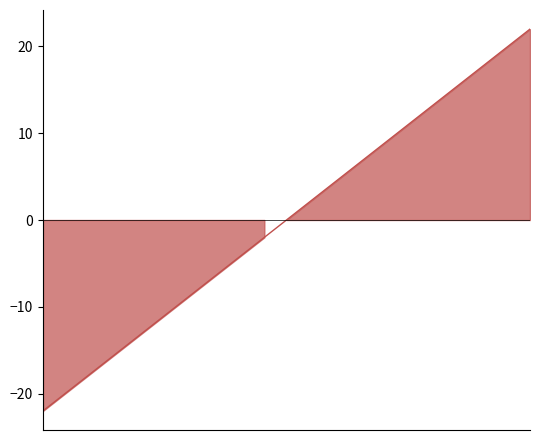

Read the Raw Score value at Bearden Middle School, to the nearest 5.

20